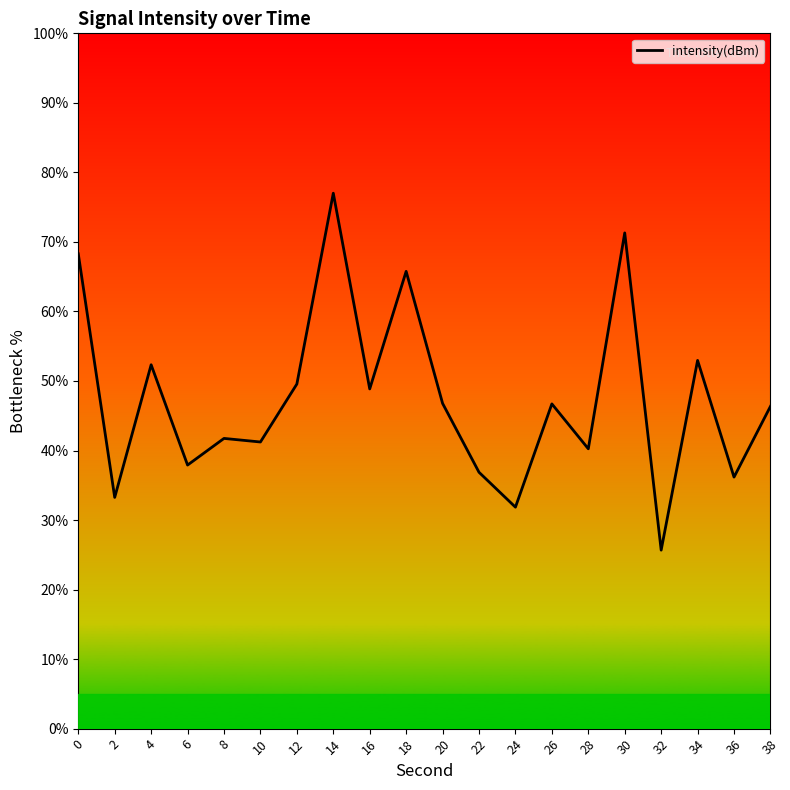

What is the sum of all values?

950.8